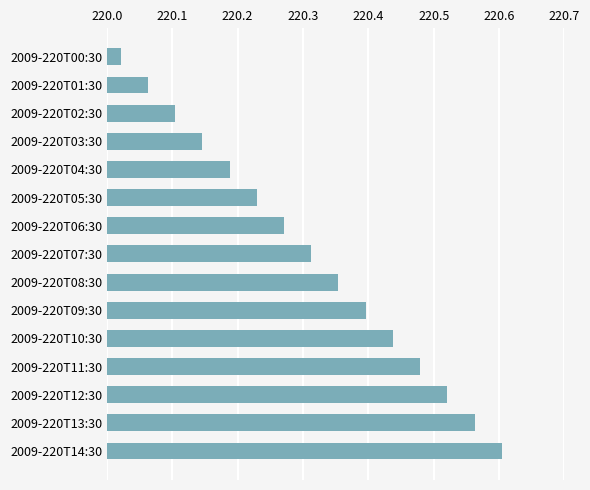

The chart shows a value of 118.5 at 2009-220T14:30. True or false?

False